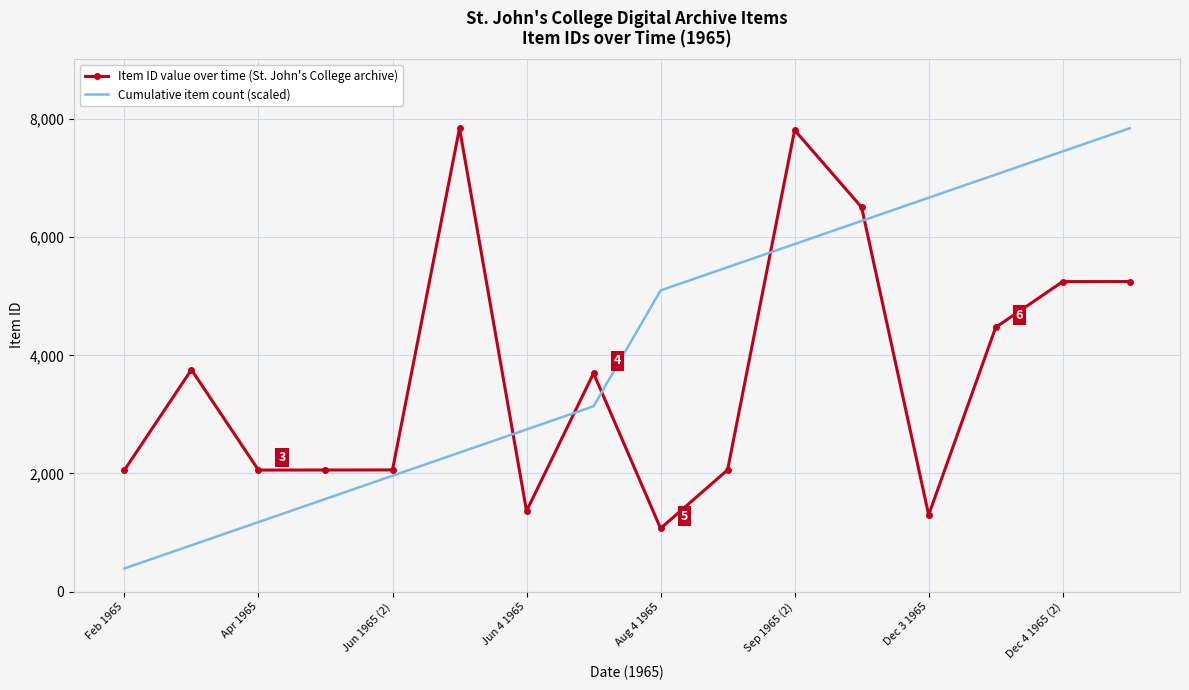

List the series in order of their overall mean, lowest first.

Item ID value over time (St. John's College archive), Cumulative item count (scaled)